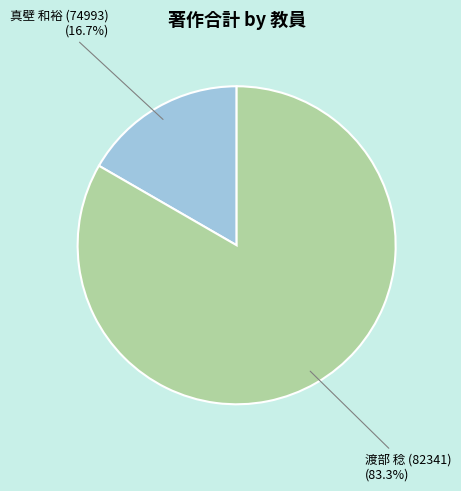

Does any single category account for the majority?

Yes